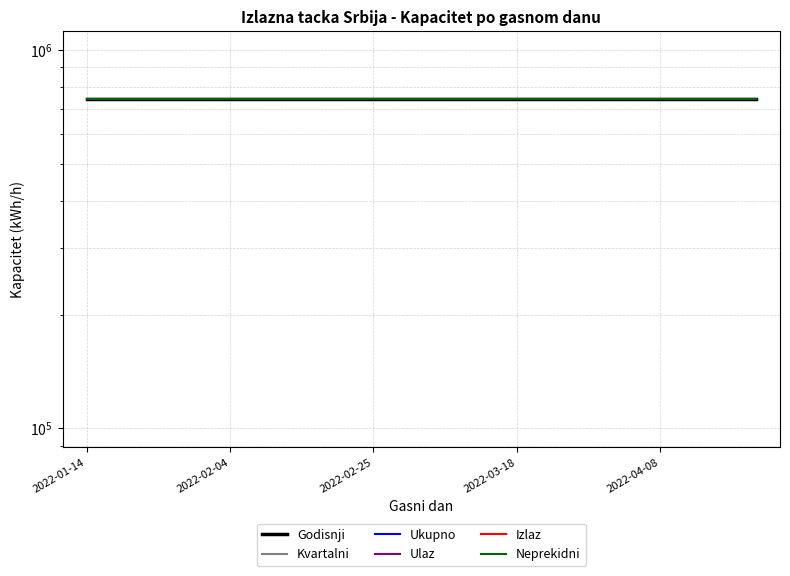

At which category does the chart reach its minimum across all series?

2022-01-14